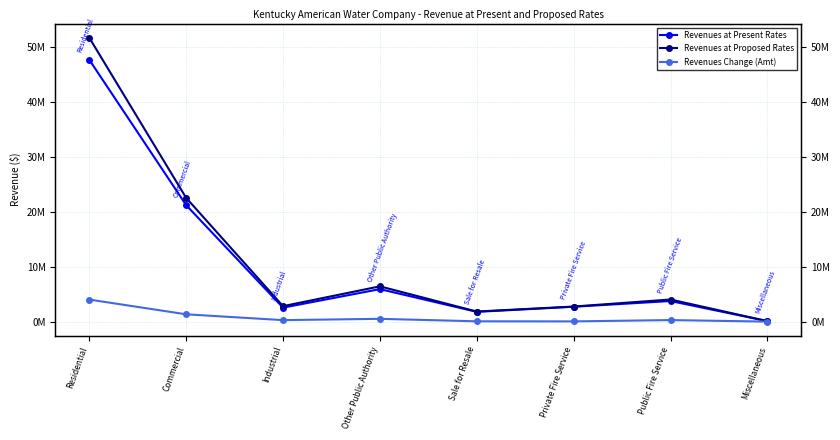

What is the label of the 7th point from the right?

Commercial